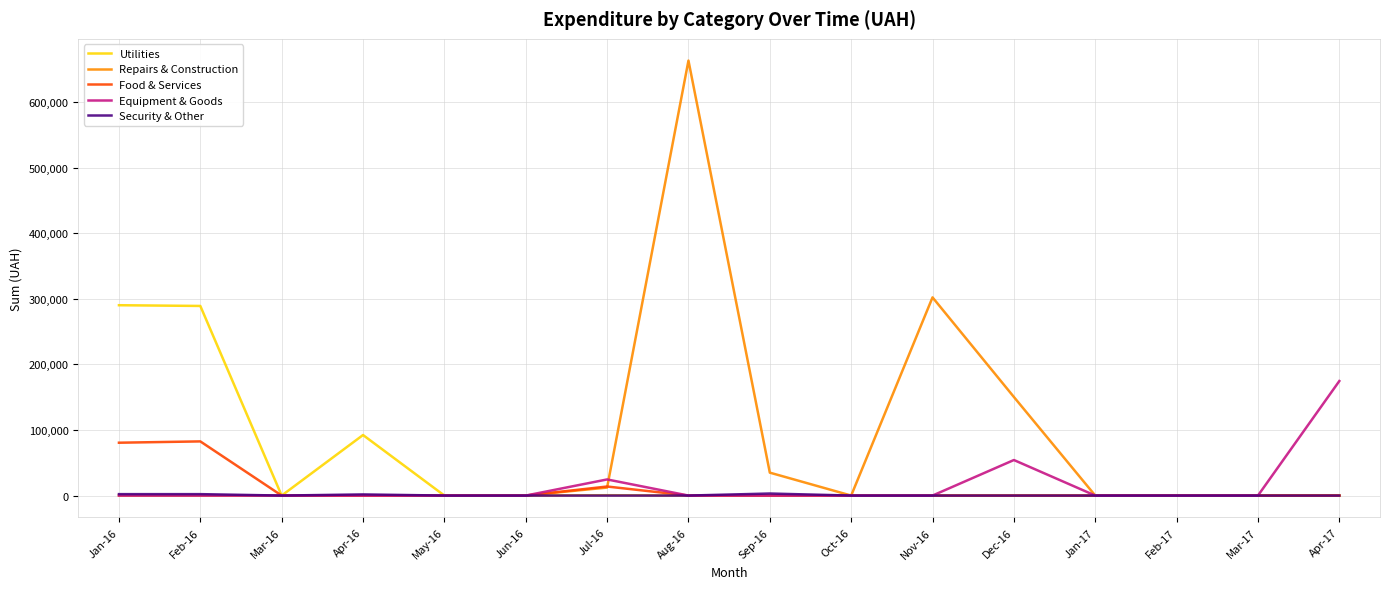

The value of Utilities at Jan-17 is 0.0. True or false?

True